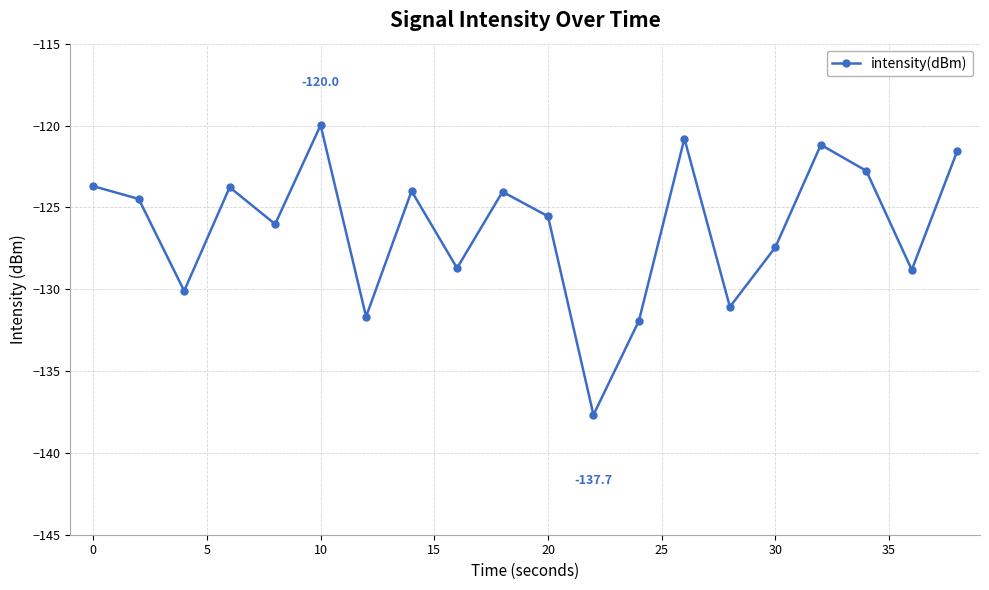

True or false: there are more than 0 points higher than both neighbors.

True